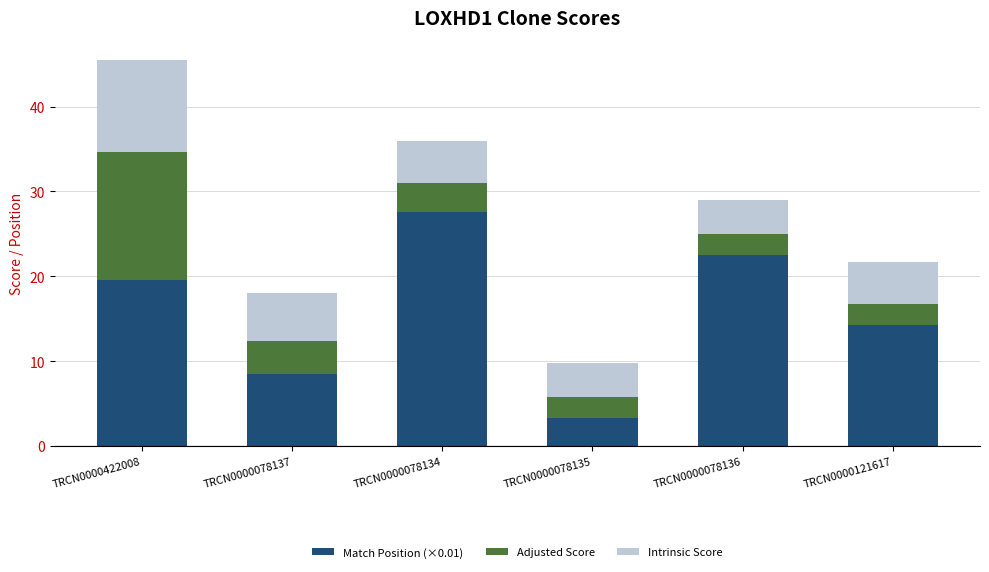

Reading left to right, list the values for the Match Position (×0.01) series.

TRCN0000422008=19.6	TRCN0000078137=8.5	TRCN0000078134=27.5	TRCN0000078135=3.3	TRCN0000078136=22.6	TRCN0000121617=14.3